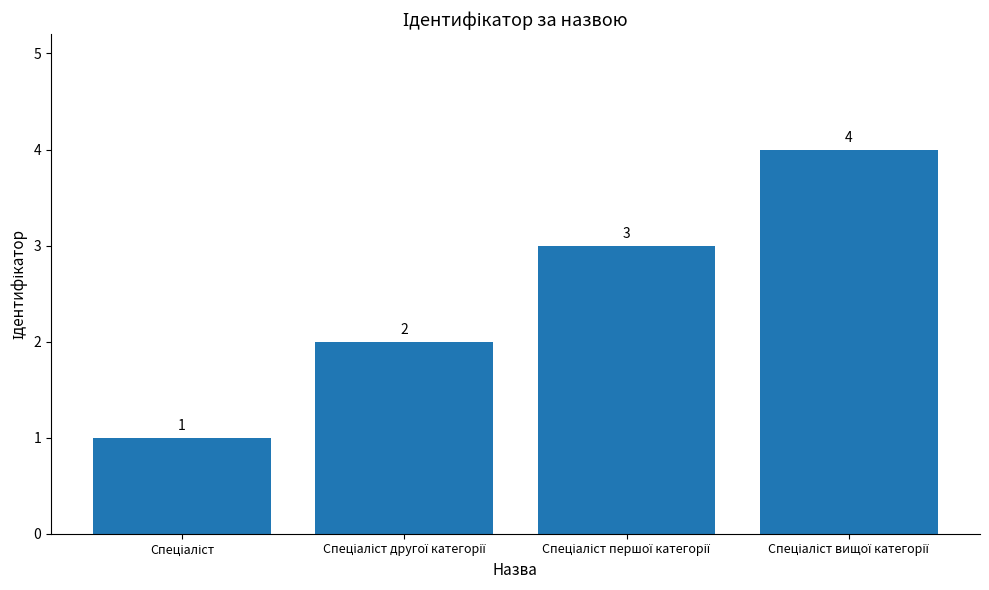

Are the bars grouped side by side (vs. stacked)?

No